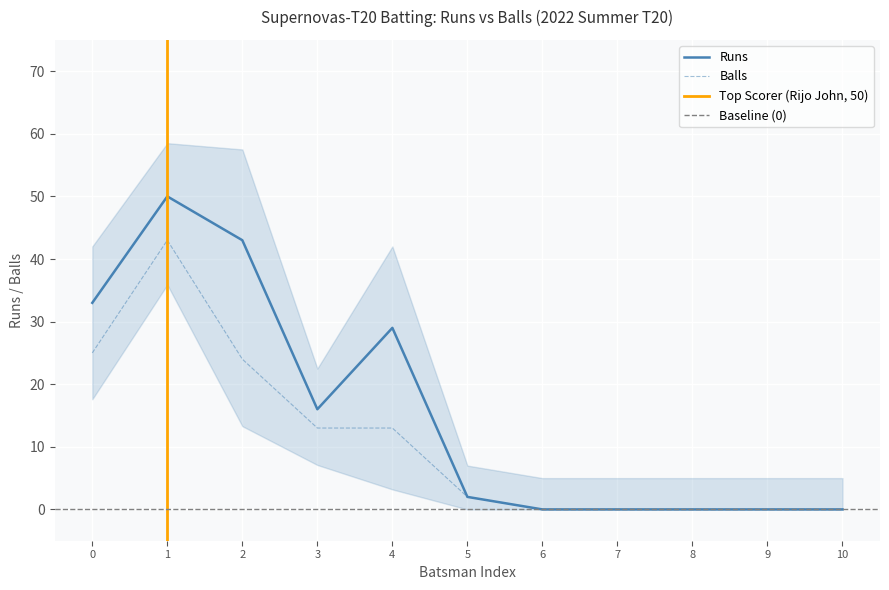

List the series in order of their peak value, highest first.

Runs, Balls